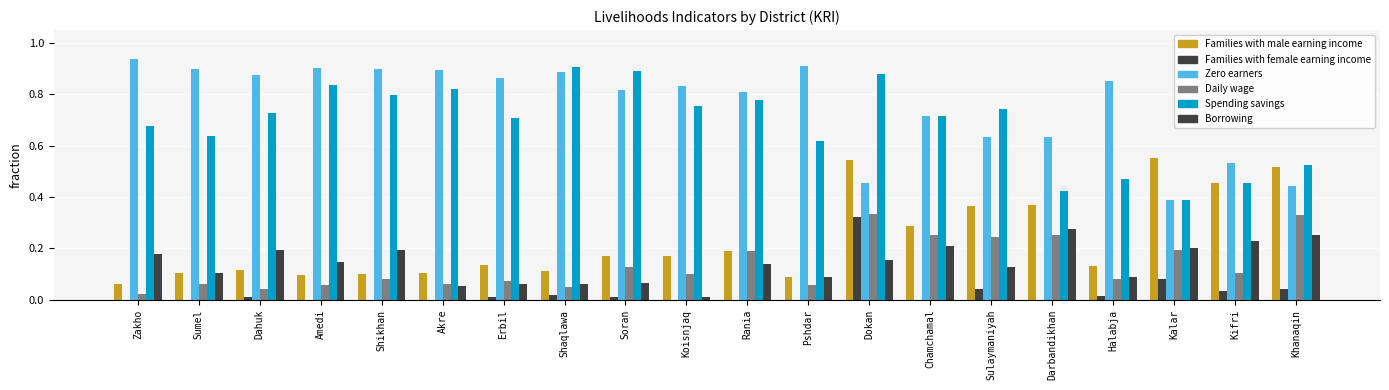

Count the number of data series in this chart.

6